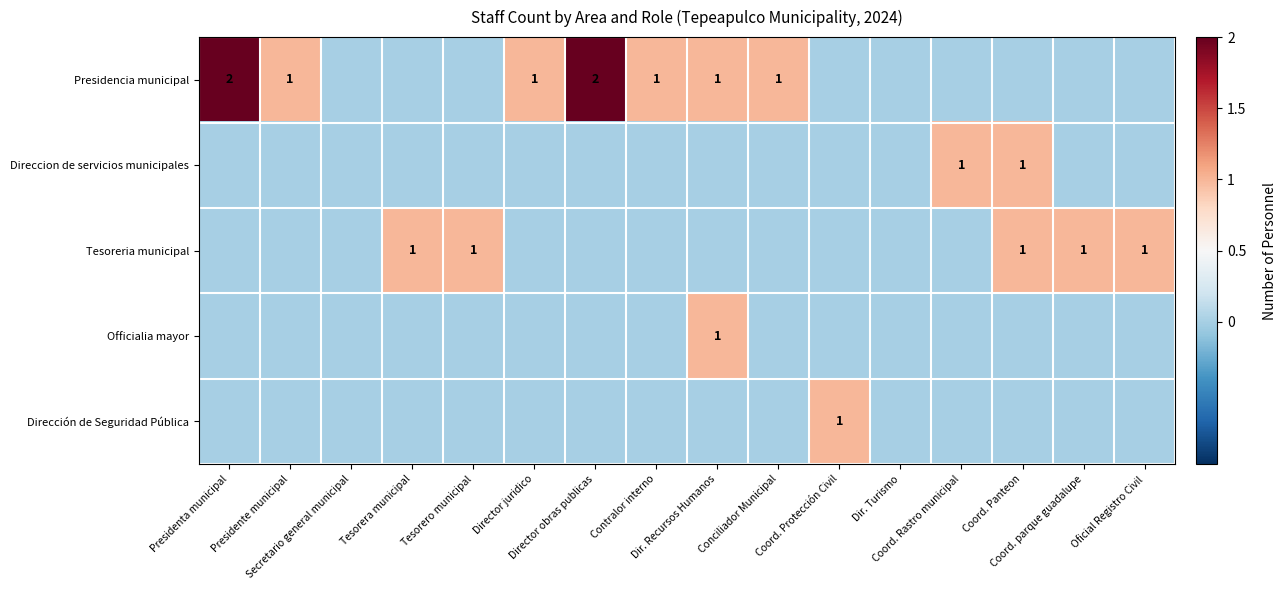

What is the difference between the maximum and minimum values in the Presidencia municipal series?

2